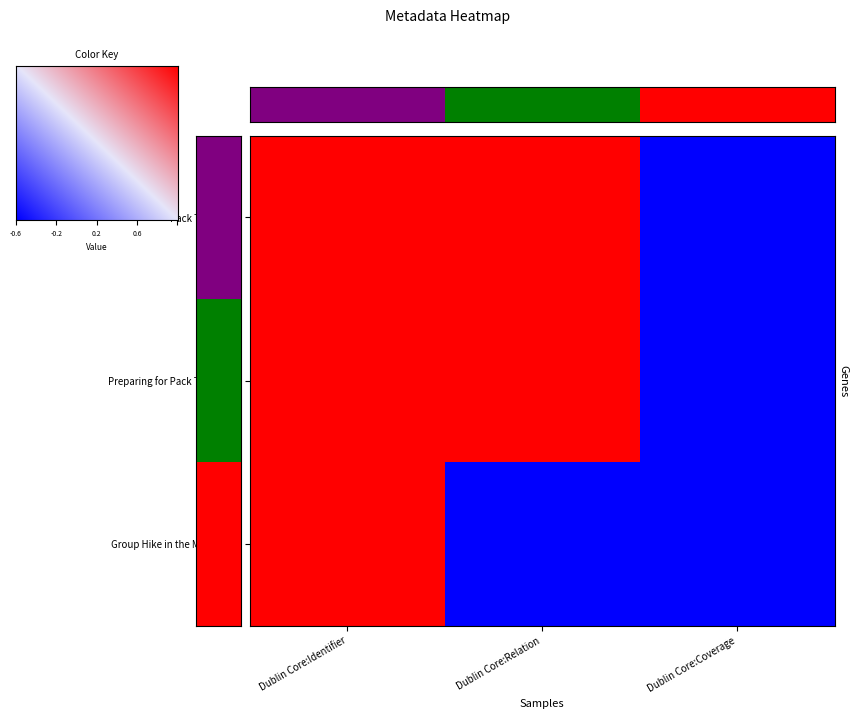

Between Dublin Core:Identifier and Dublin Core:Relation, which is larger?

Dublin Core:Identifier